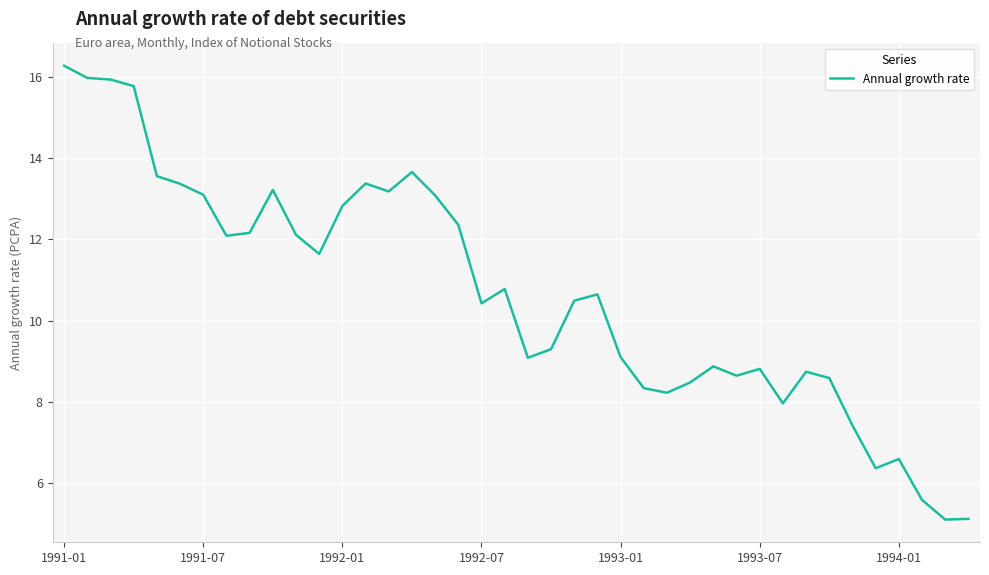

What is the maximum value shown in the chart?

16.3